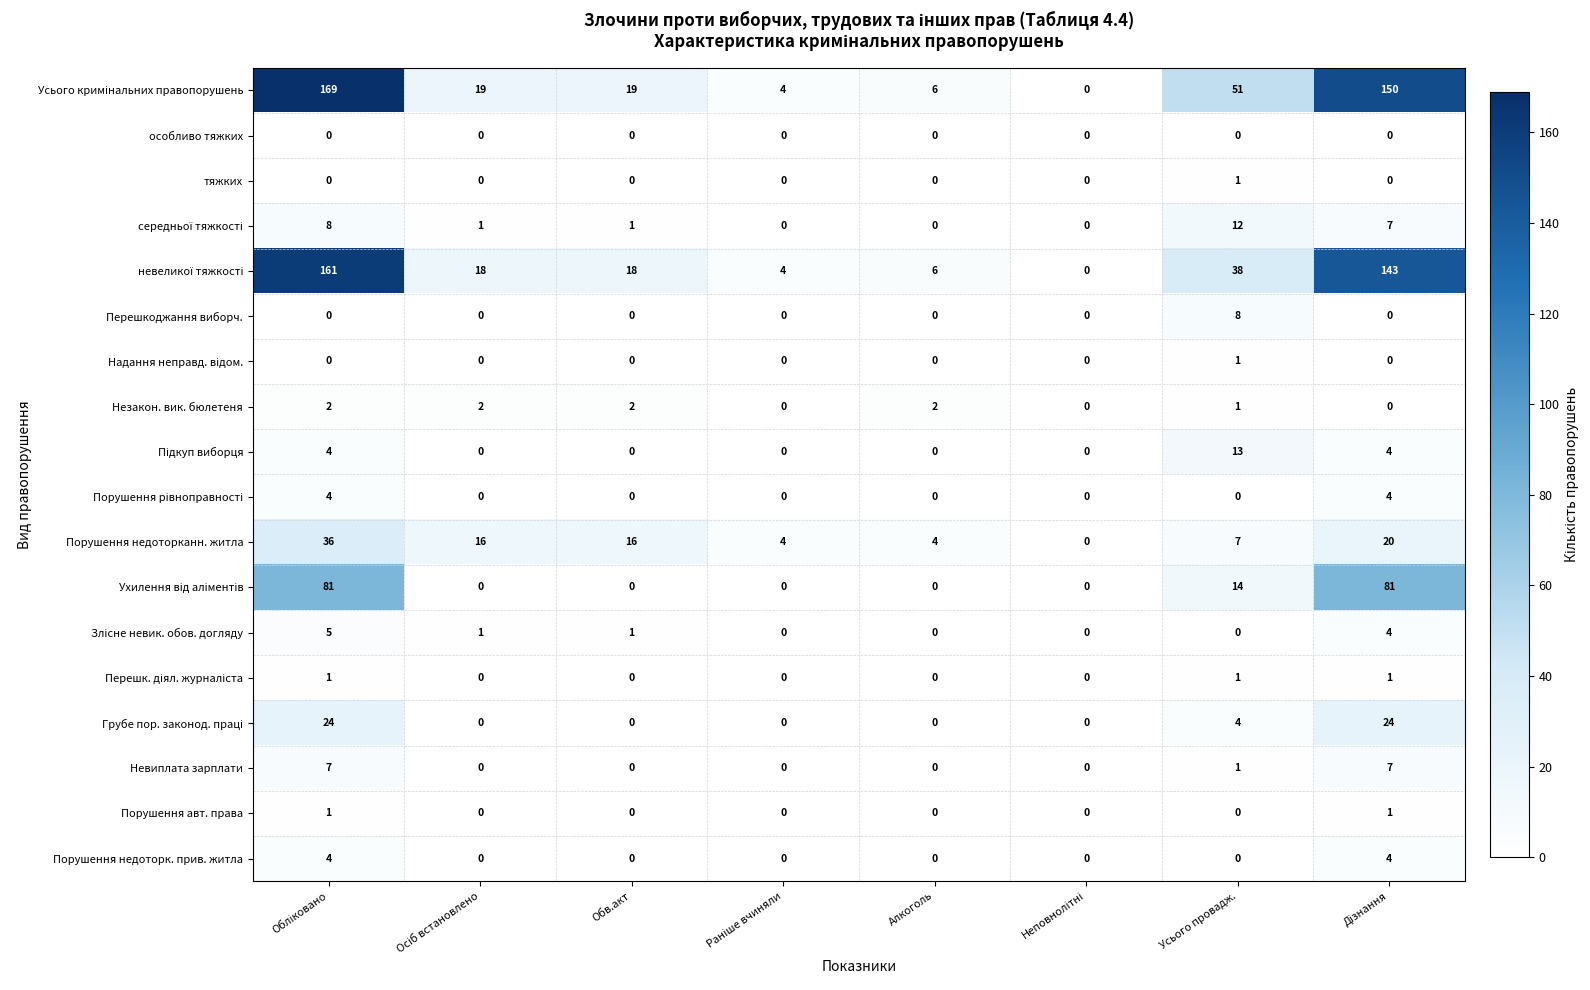

True or false: тяжких has a value of -1 at Алкоголь.

False